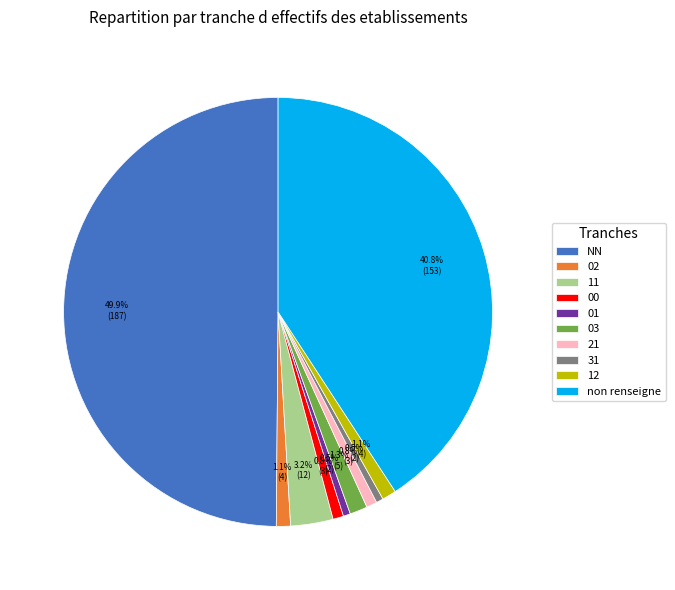

To the nearest percent, what is the difference between the largest and smallest slice percentages?

49%